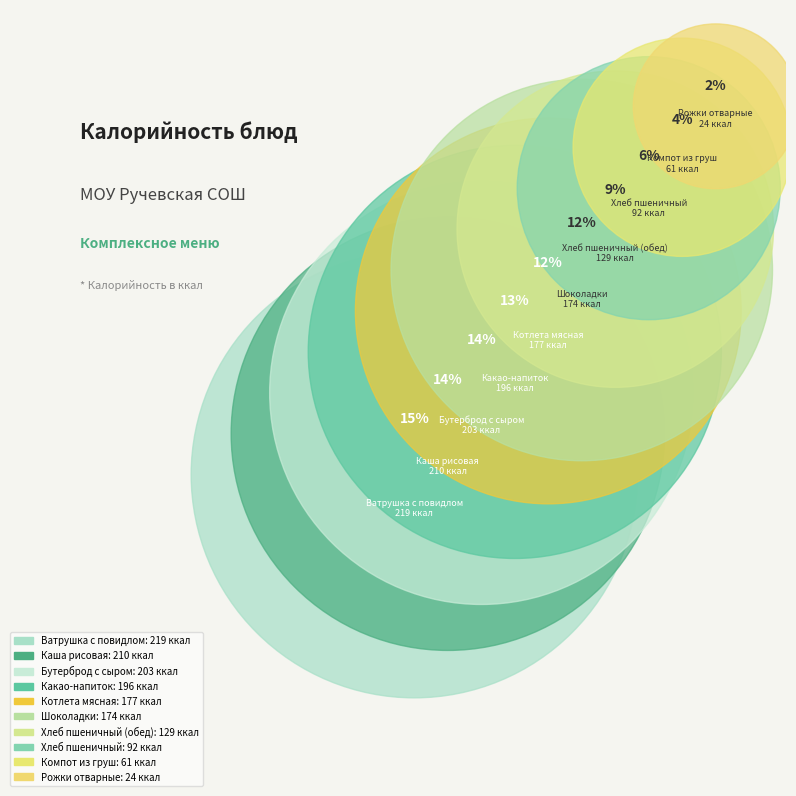

What is the largest slice in the pie chart?

Ватрушка с повидлом